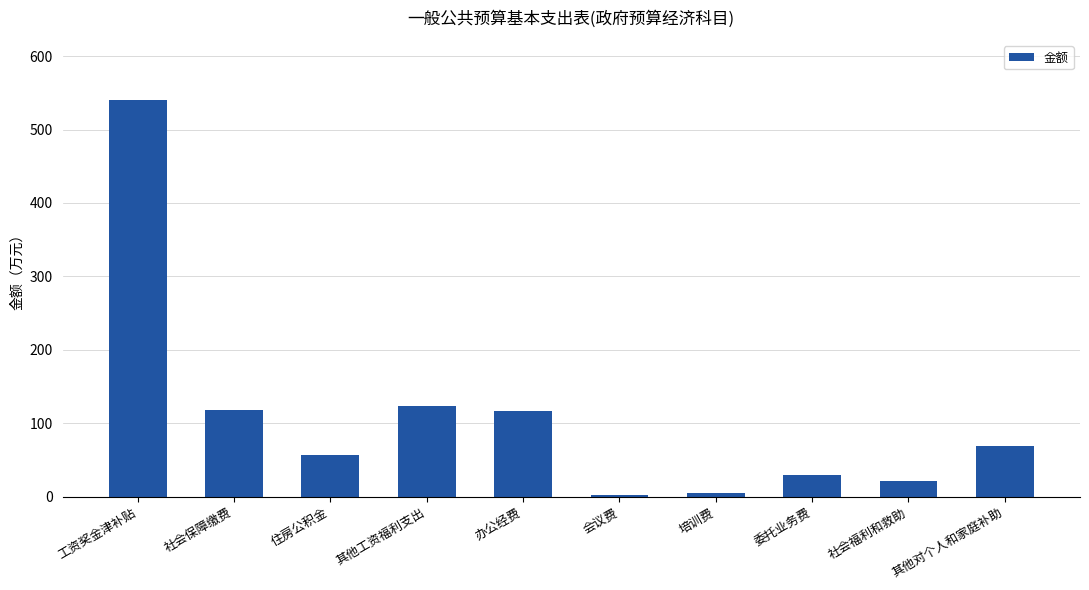

True or false: the data shows 115.9 at 办公经费.

True